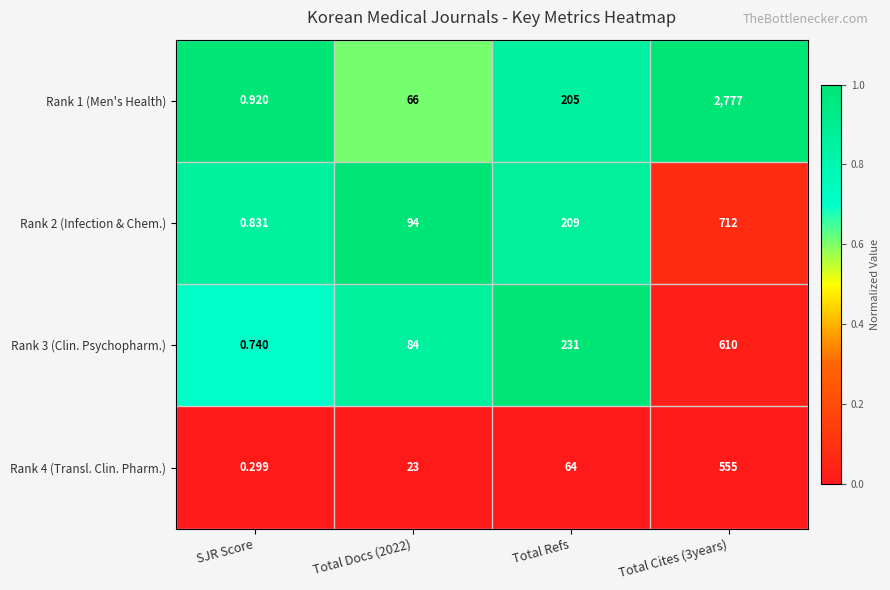

Where is Rank 4 (Transl. Clin. Pharm.) nearest to the value 277?

Total Refs